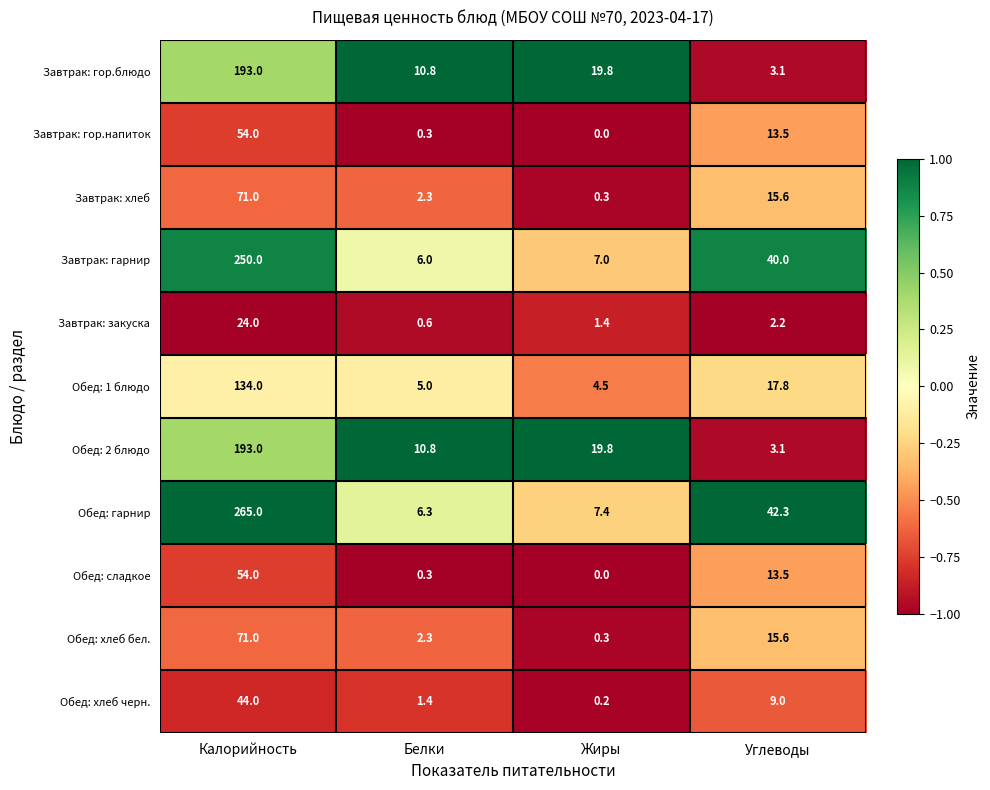

What is the difference between the maximum and minimum values in the Завтрак: гарнир series?

244.0